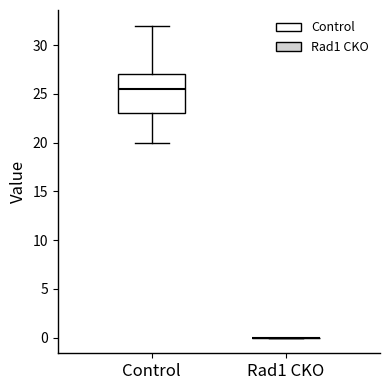

Reading left to right, transcribe this box plot: for each box, give where its median line is, the range the box spans, and where its two whiskers end, as read against the y-axis. The values are not printed on the chart, so give them approximately, as read against the axis.

Control: median 25.5, box 23.0 to 27.0, whiskers 20.0 to 32.0
Rad1 CKO: box collapsed to a line at 0.0, whiskers 0.0 to 0.0